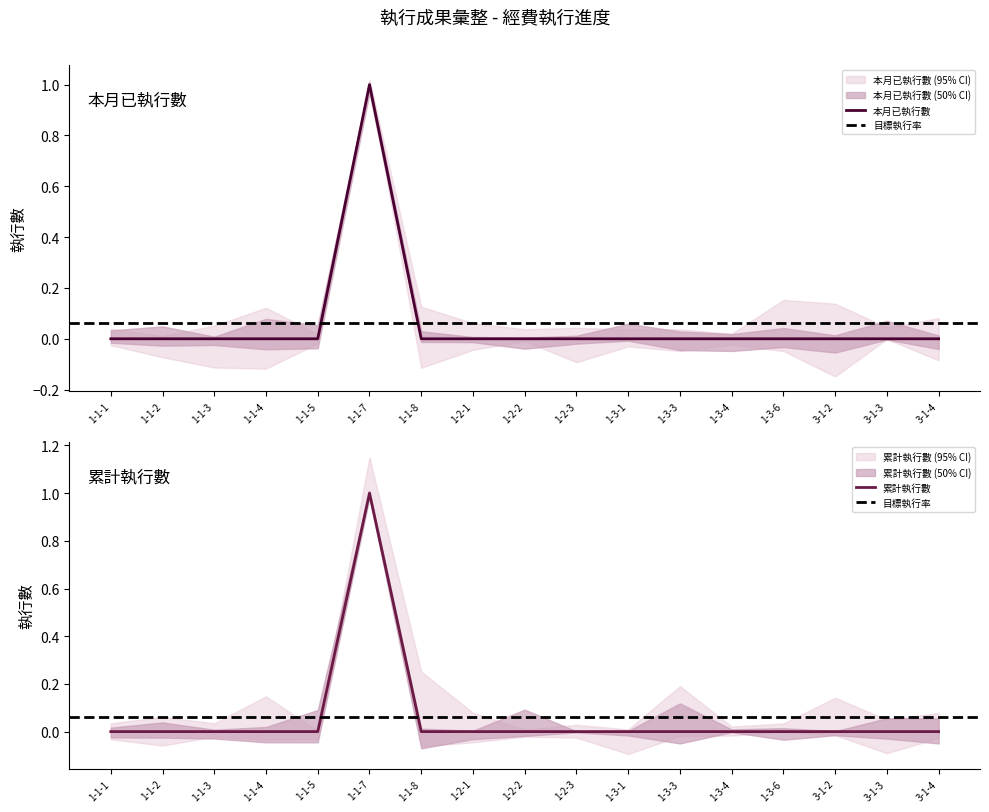

How many lines are shown in the chart?

2